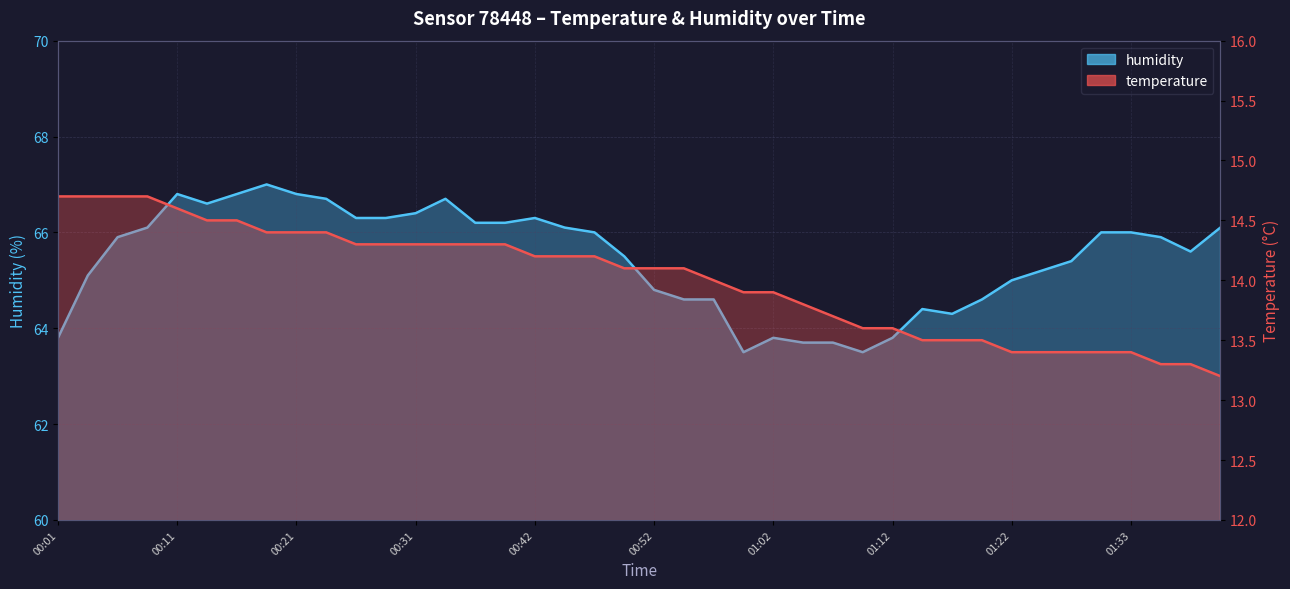

Is the value of humidity at 01:20 greater than the value of temperature at 01:12?

Yes